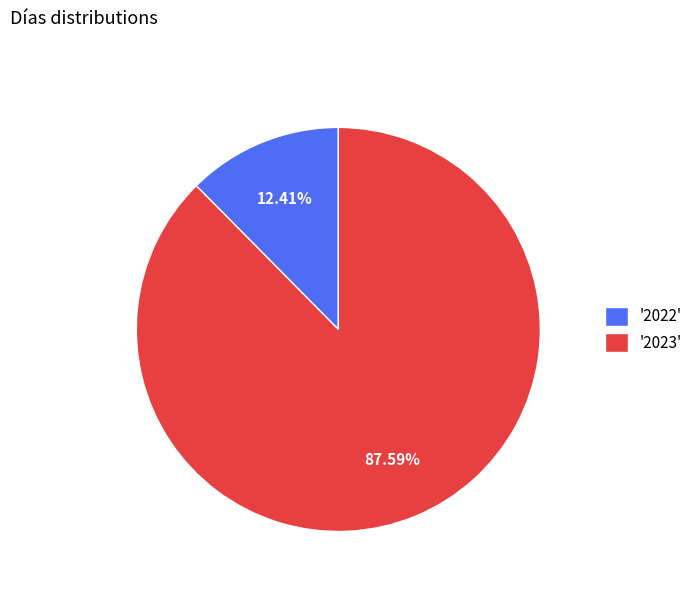

Is there any slice that represents more than half of the pie?

Yes